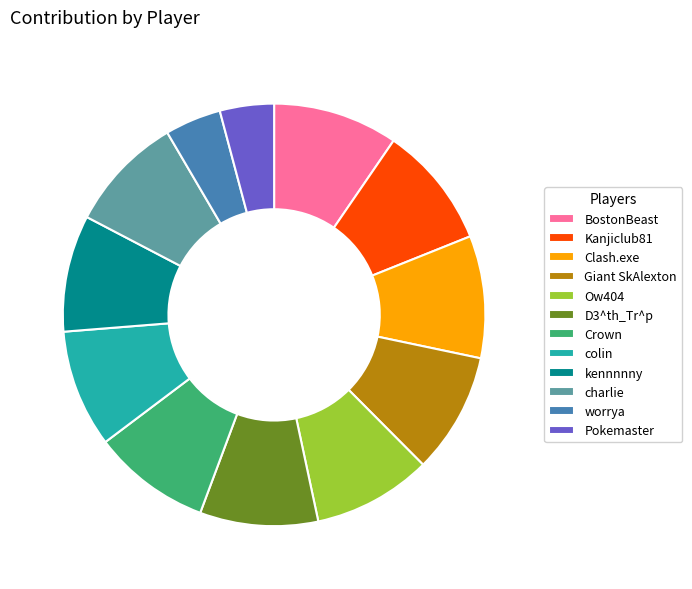

Which has a higher value, Clash.exe or worrya?

Clash.exe